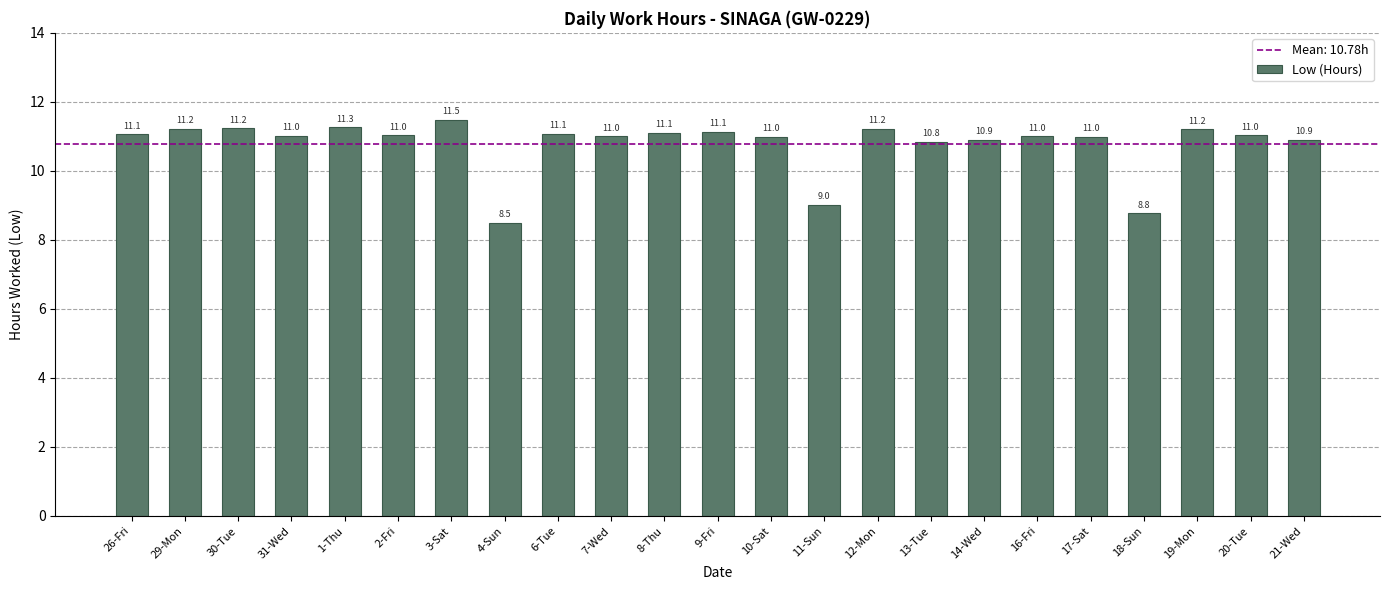

Between 11-Sun and 20-Tue, which is larger?

20-Tue